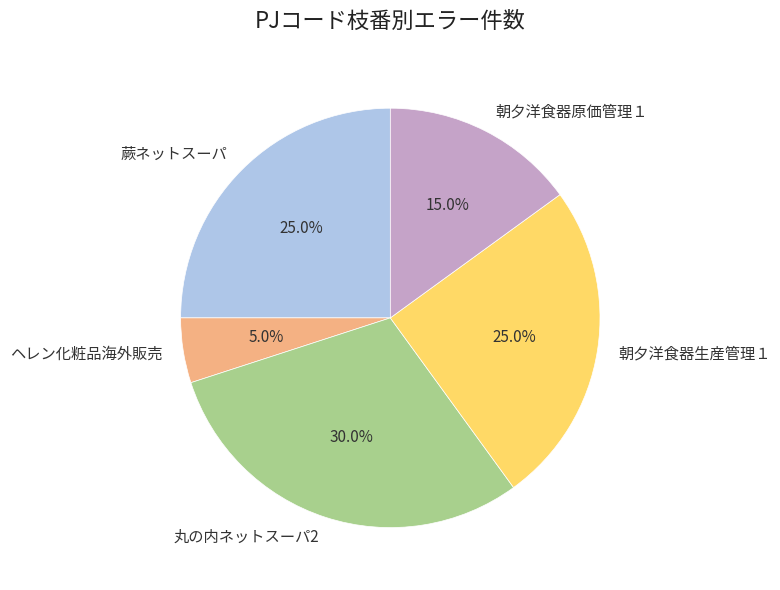

What percentage is NOT represented by ヘレン化粧品海外販売?

95.0%